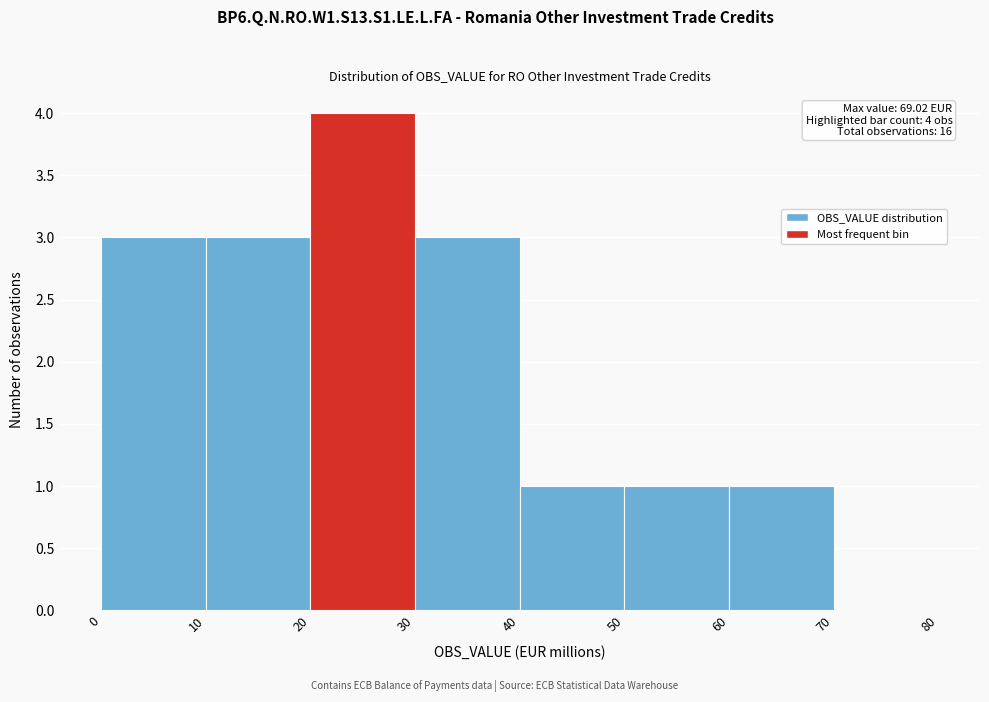

Which range on the x-axis has the tallest bar?

20 to 30